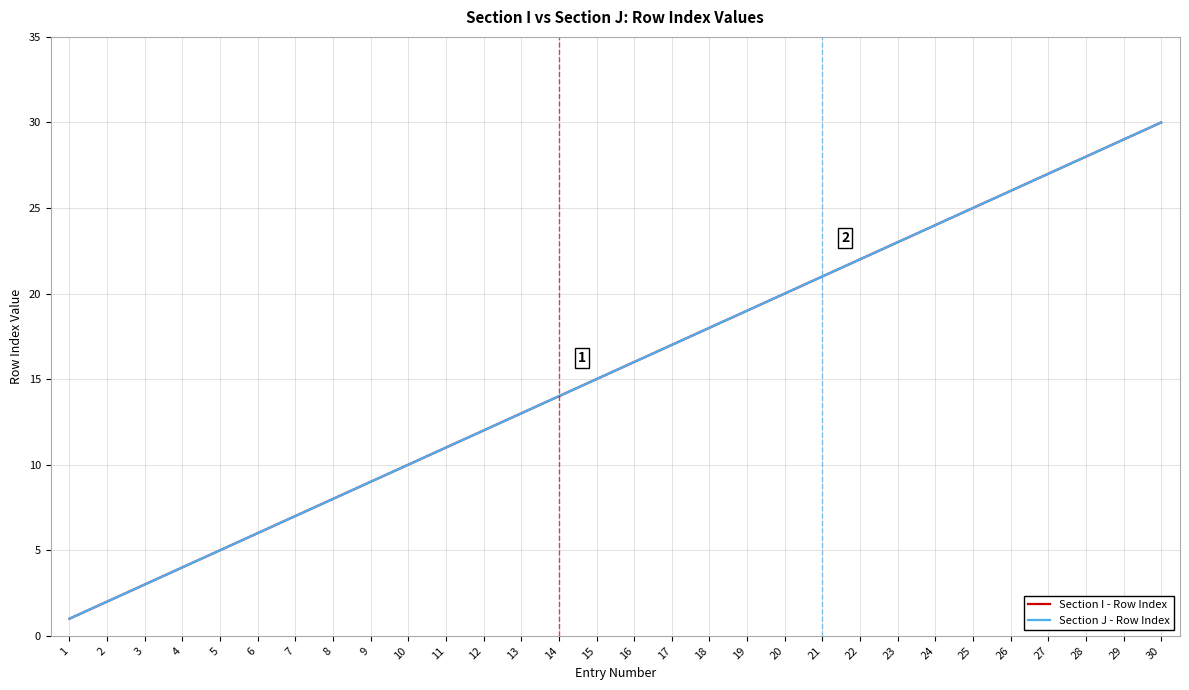

At which category is the sum across all series the highest?

30